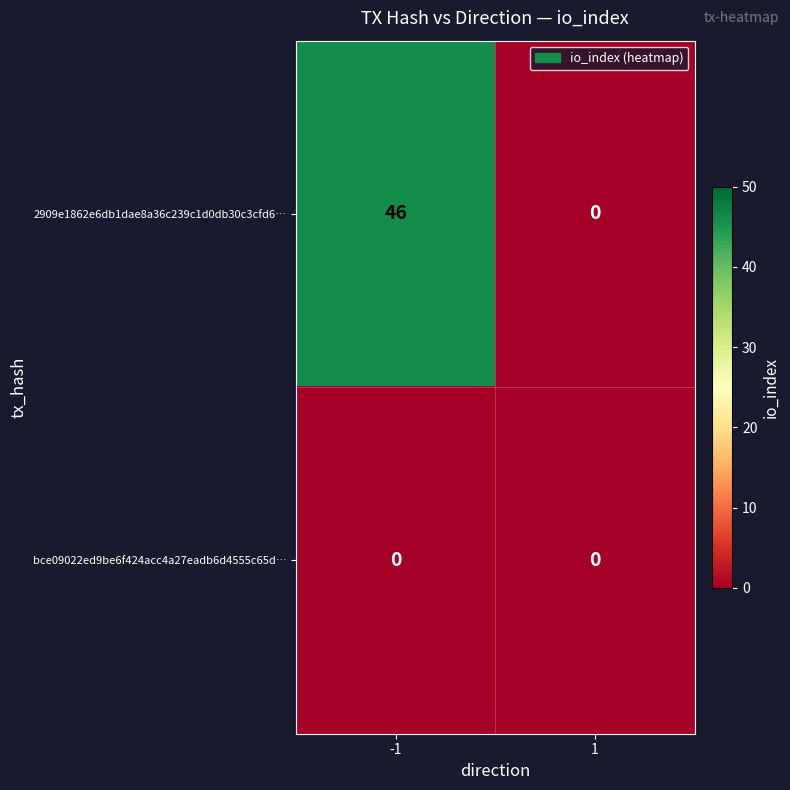

The 2909e1862e6db1dae8a36c239c1d0db30c3cfd6… series shows 69 at -1. True or false?

False